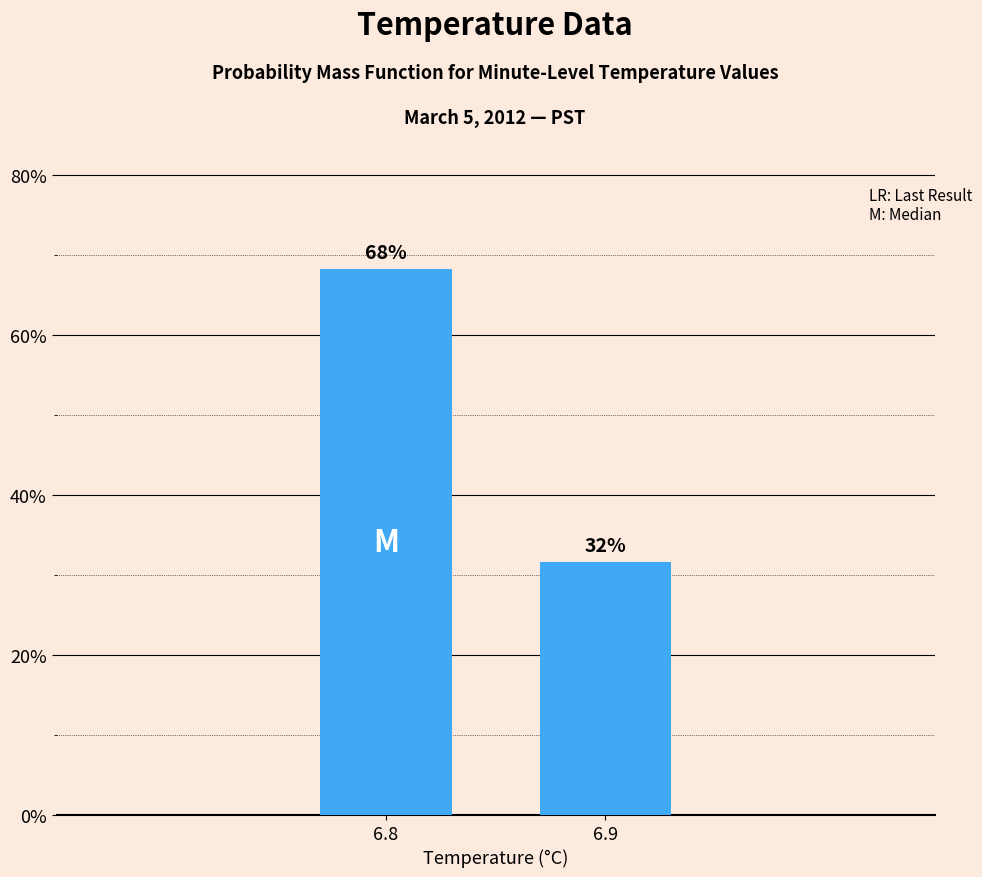

At which category does the chart reach its minimum across all series?

6.9